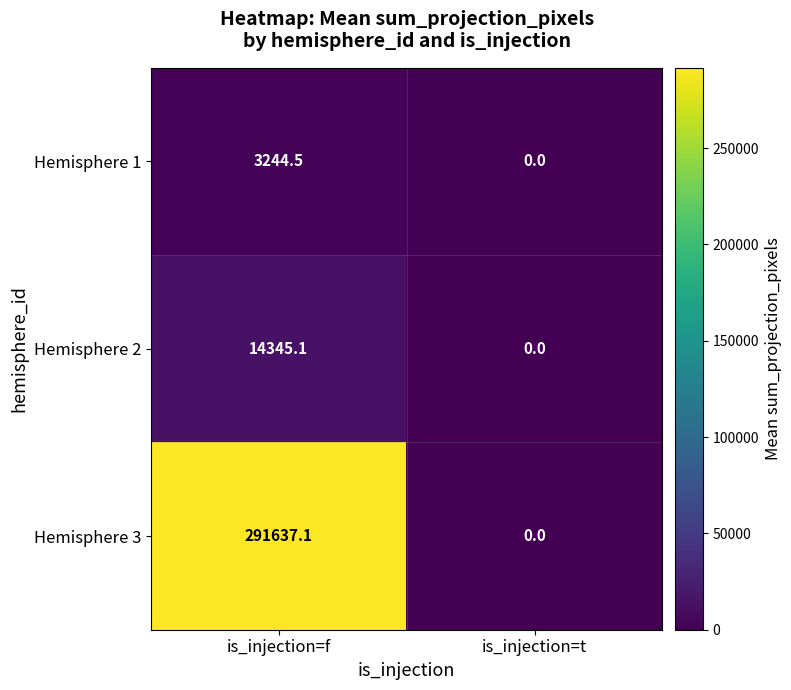

Count the number of categories in the chart.

2